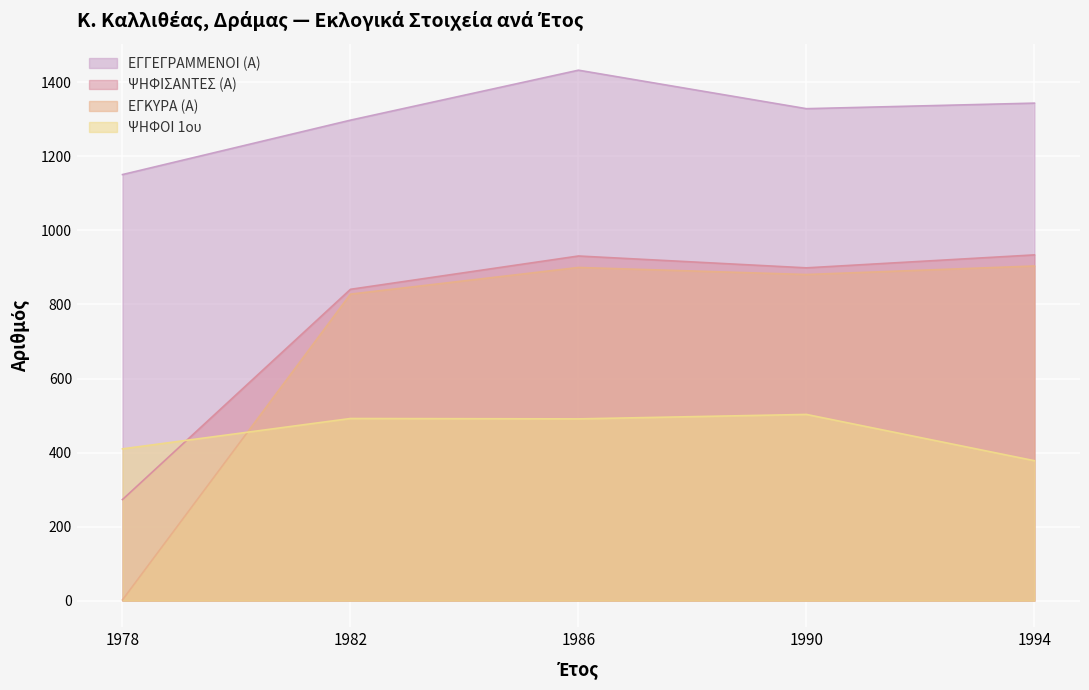

Which label corresponds to the largest value in the chart?

1986